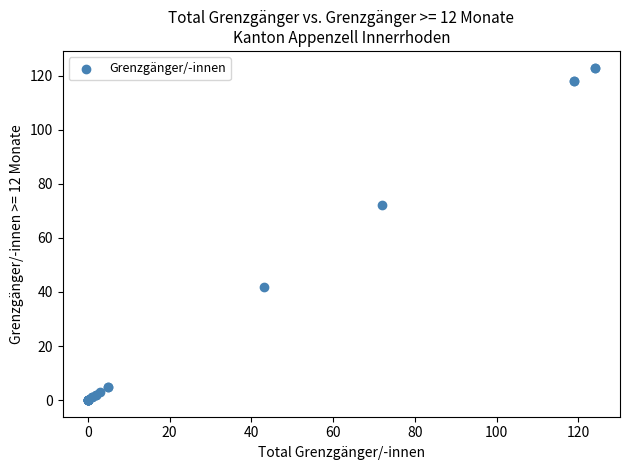

What Y value in the scatter plot is closest to 61?

72